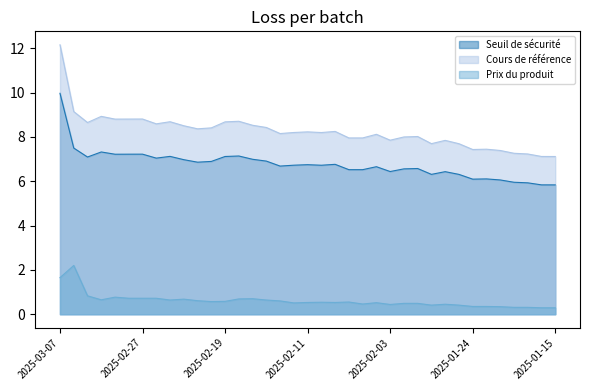

What is the highest value of the Cours de référence series?

12.2